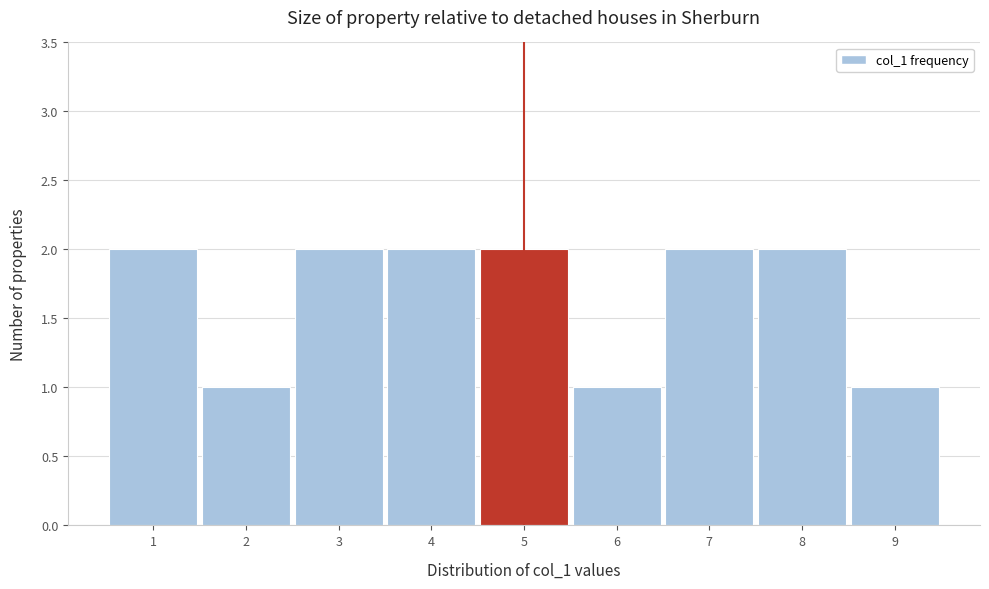

Reading left to right, list every bar in this chart as the range it spans on the x-axis followed by its height. The values are not printed on the chart, so give them approximately, as read against the axis.

0.5 to 1.5: 2
1.5 to 2.5: 1
2.5 to 3.5: 2
3.5 to 4.5: 2
4.5 to 5.5: 2
5.5 to 6.5: 1
6.5 to 7.5: 2
7.5 to 8.5: 2
8.5 to 9.5: 1